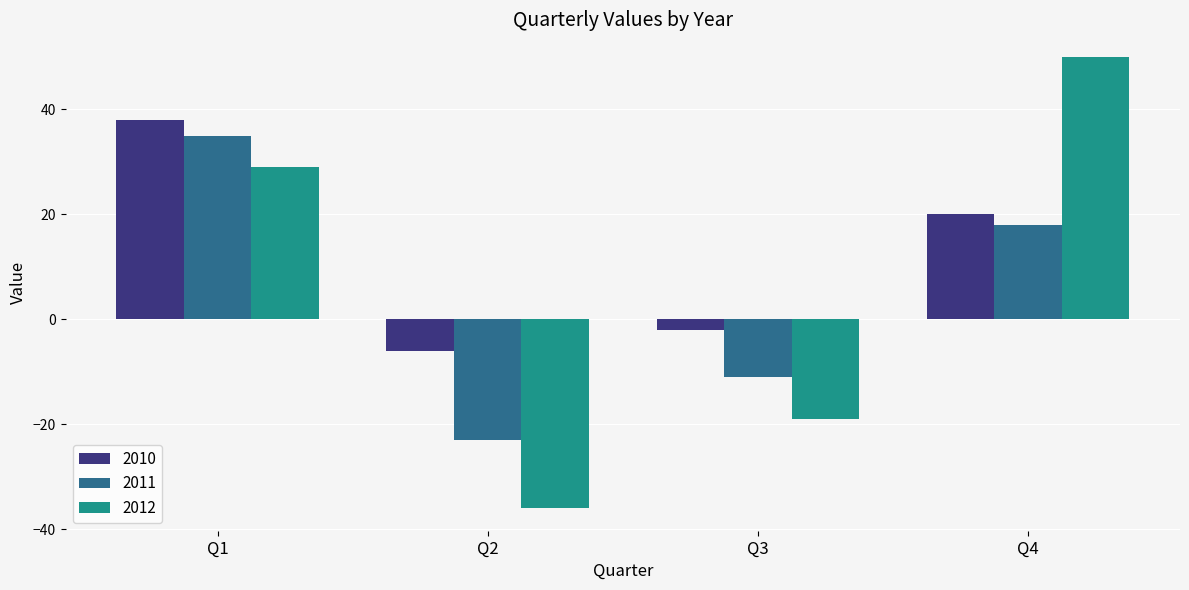

What is the difference between the maximum and minimum values in the 2012 series?

86